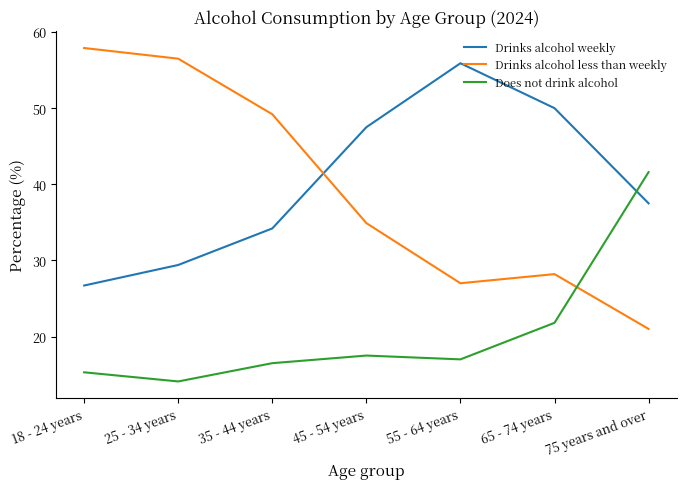

Reading left to right, transcribe all the data shown in this chart.

Drinks alcohol weekly: 26.7	29.4	34.2	47.5	55.9	50.0	37.5
Drinks alcohol less than weekly: 57.9	56.5	49.2	34.9	27.0	28.2	21.0
Does not drink alcohol: 15.3	14.1	16.5	17.5	17.0	21.8	41.6